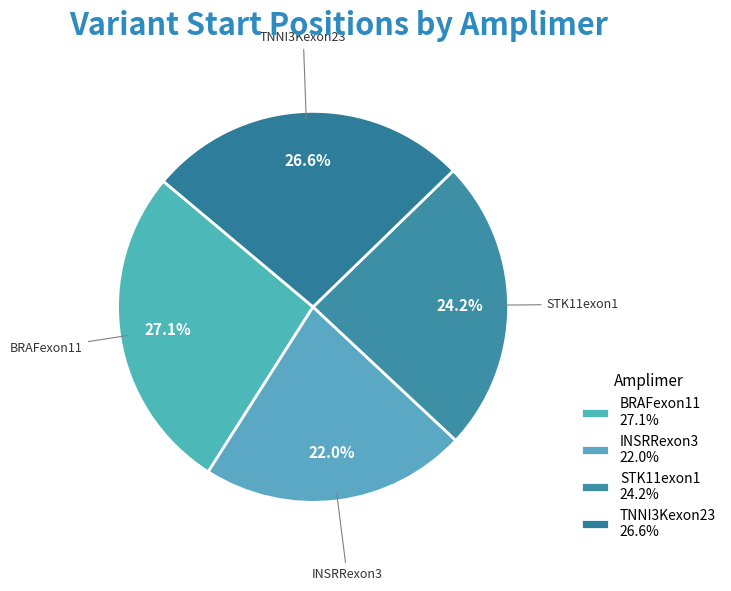

To the nearest percent, what percentage of the pie is STK11exon1?

24%